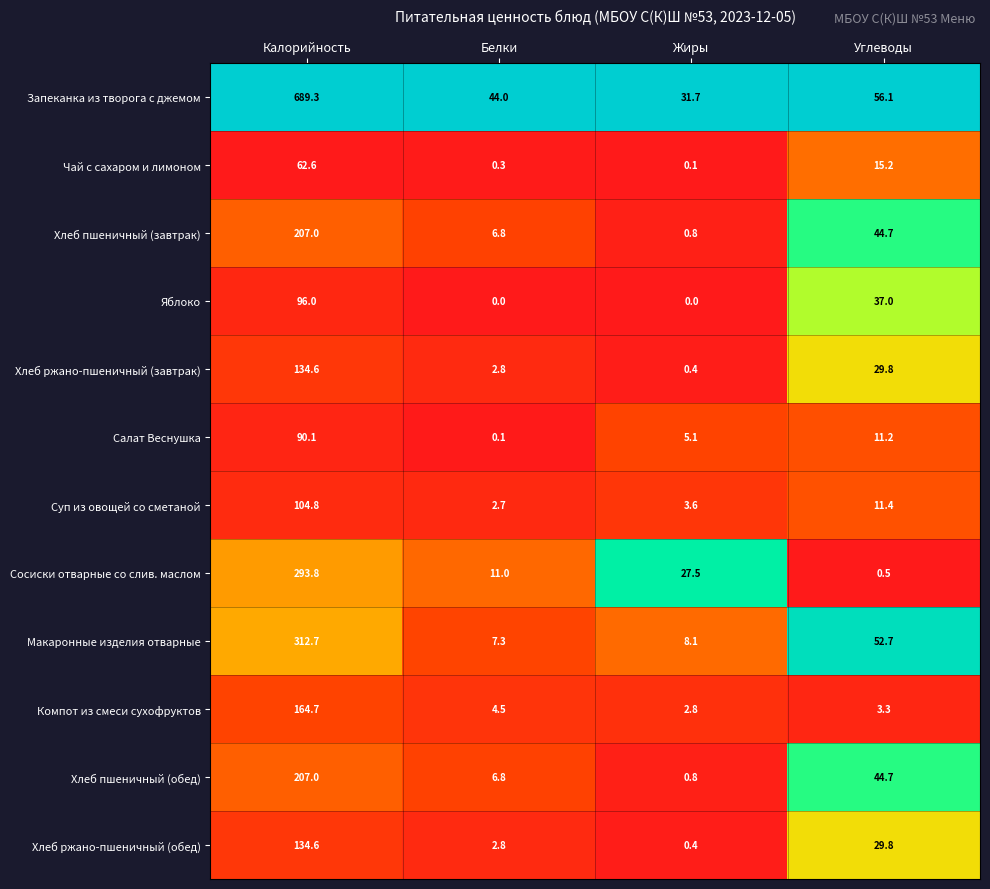

What is the greatest value displayed?

689.3